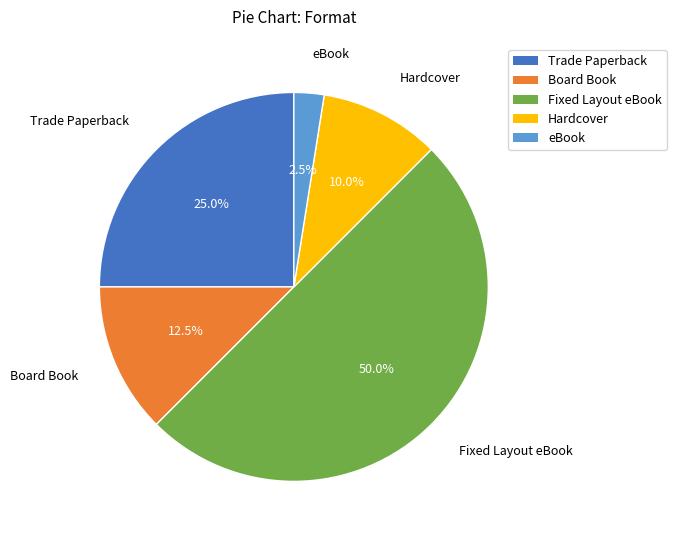

How much of the chart is everything except Trade Paperback?

75.0%